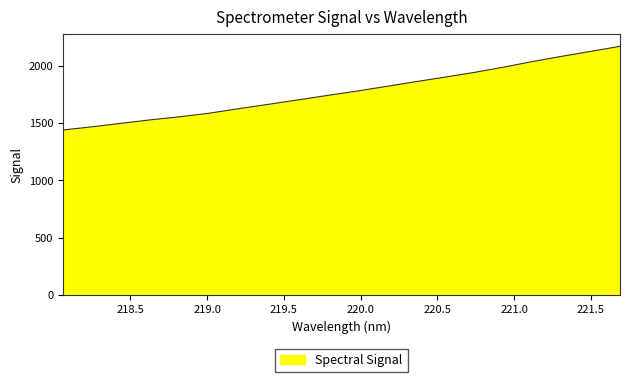

What is the greatest value displayed?

2171.4